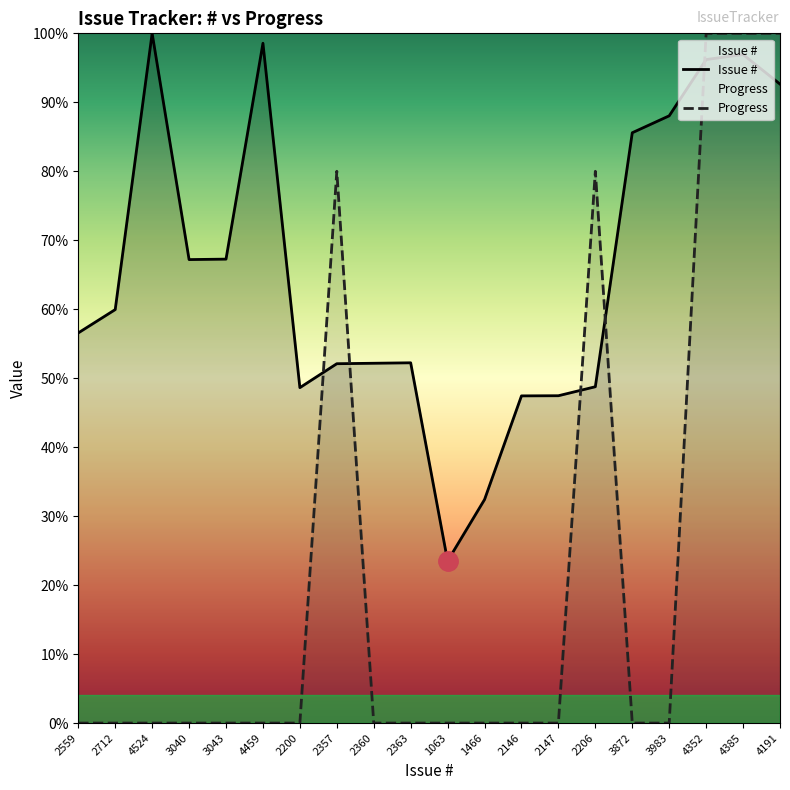

What are all the series names shown in the legend?

Issue #, Progress